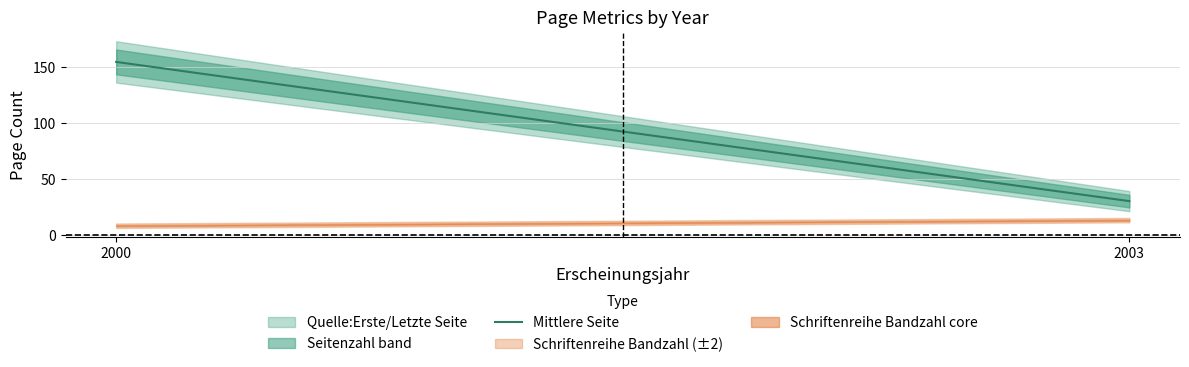

What is the smallest value displayed?

30.0